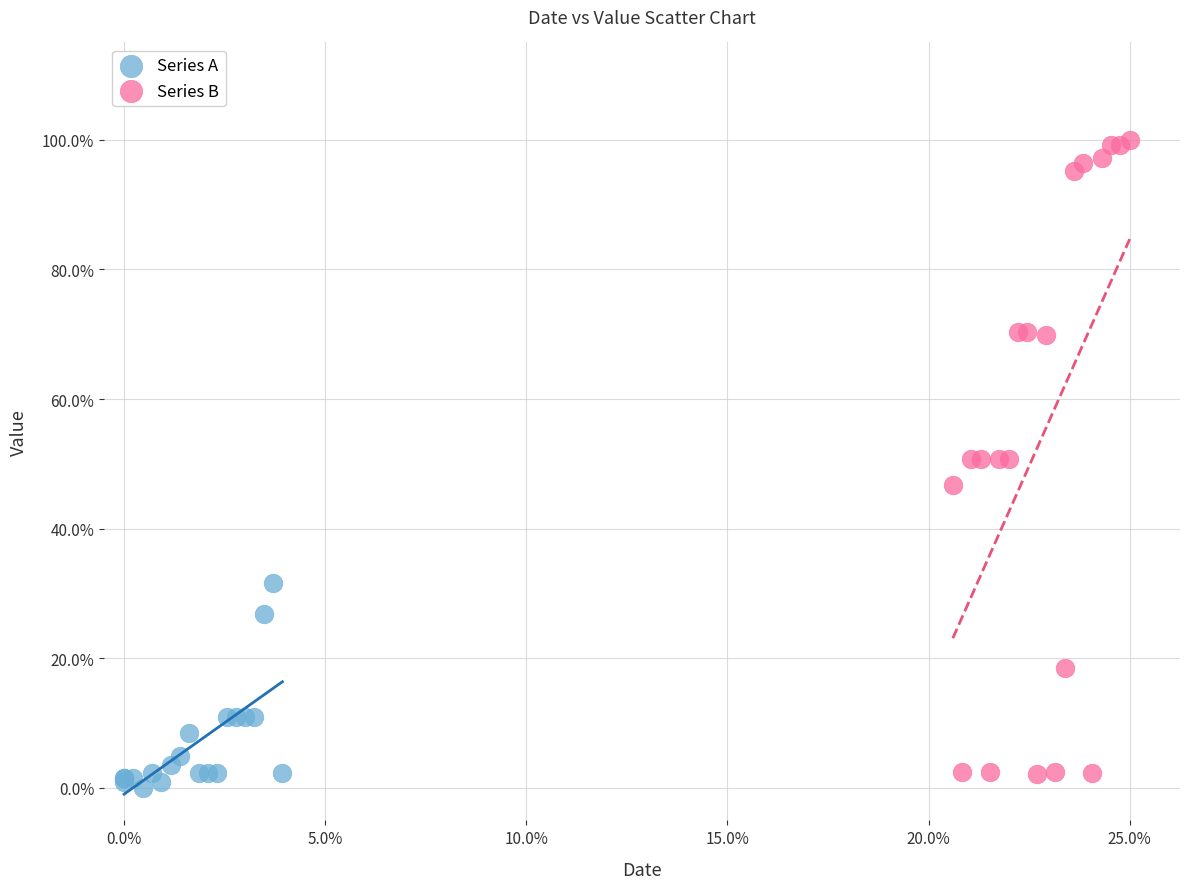

Which series has the widest spread of Y values?

Series B